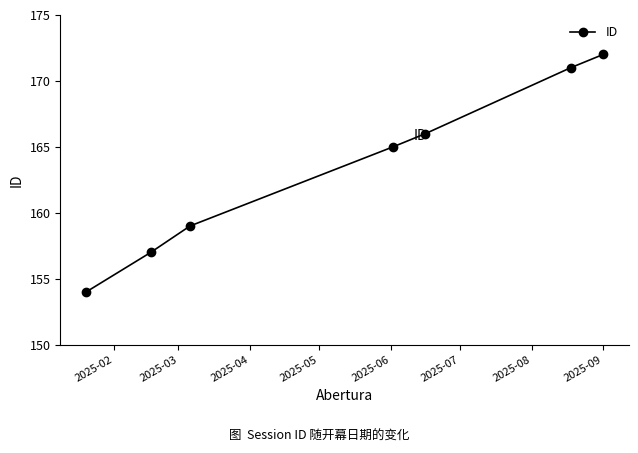

What is the value of the 1st point from the left?

154